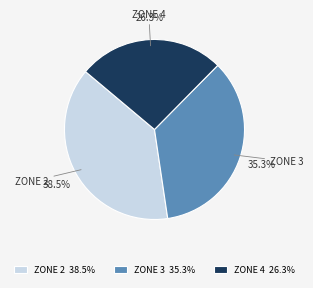

Which slice is the largest?

ZONE 2